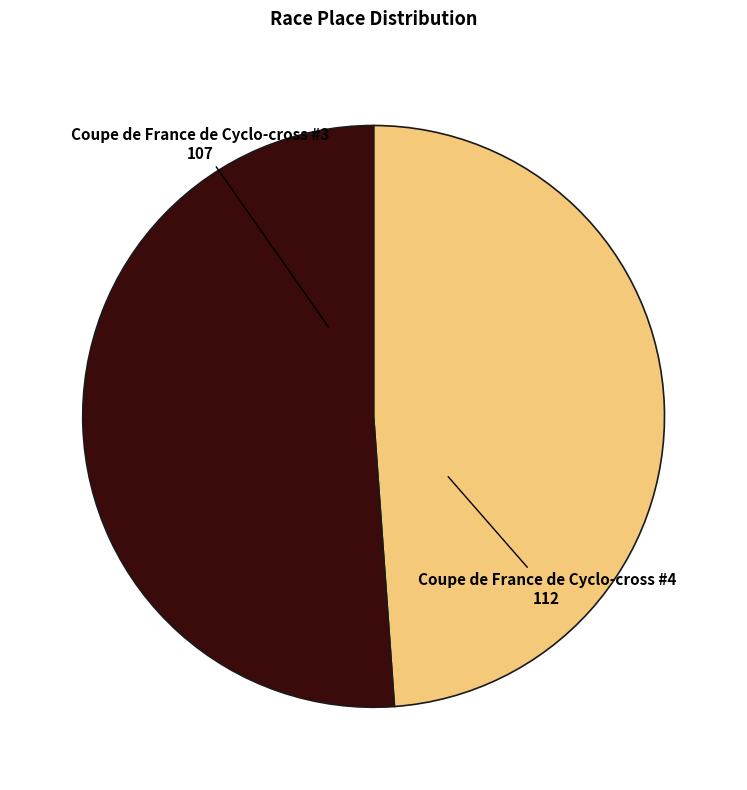

Combined, do Coupe de France de Cyclo-cross #3 and Coupe de France de Cyclo-cross #4 account for over 50%?

Yes